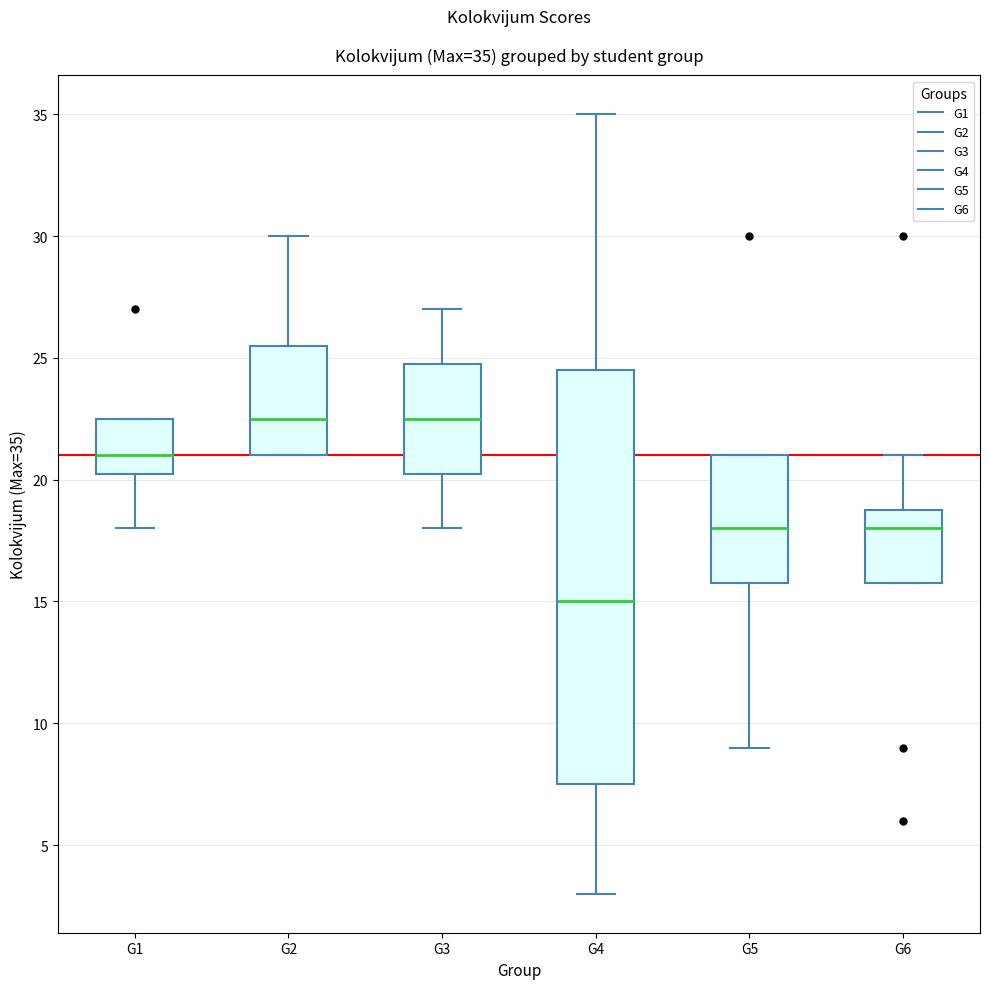

Which box is the tallest, from its lower edge to its upper edge?

G4